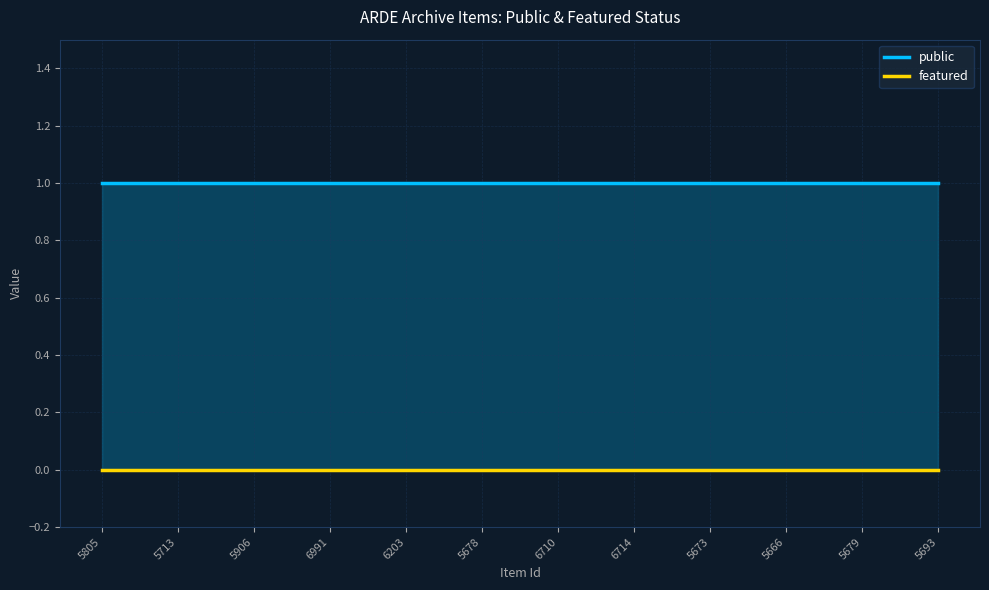

The value of public at 5713 is 0.5. True or false?

False